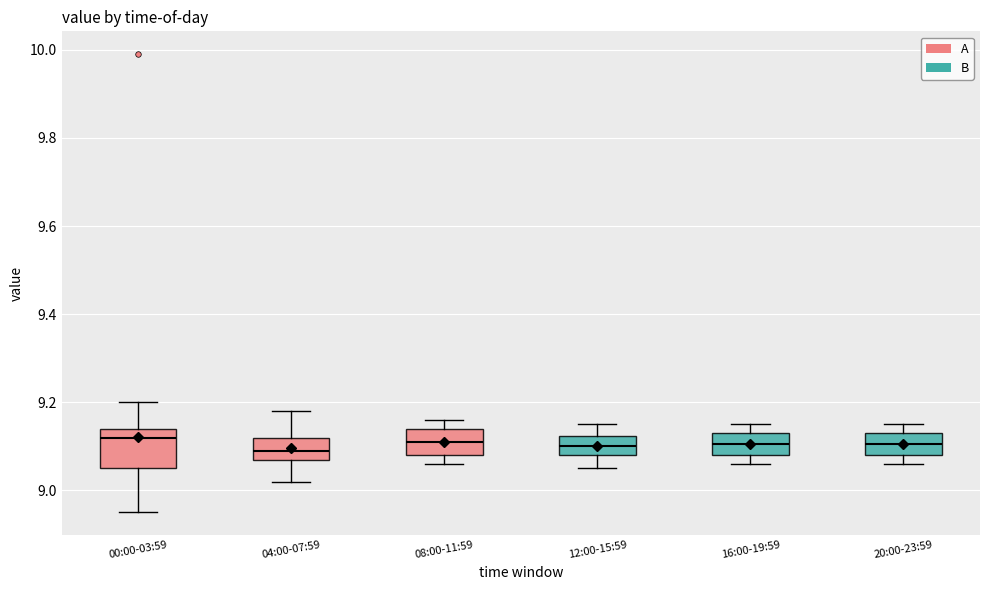

Reading left to right, read every box against the y-axis: the position of its median line, the range the box covers, and the ends of its whiskers. The values are not printed on the chart, so give them approximately, as read against the axis.

00:00-03:59: median 9.12, box 9.06 to 9.14, whiskers 8.96 to 9.20
04:00-07:59: median 9.10, box 9.08 to 9.12, whiskers 9.02 to 9.18
08:00-11:59: median 9.12, box 9.08 to 9.14, whiskers 9.06 to 9.16
12:00-15:59: median 9.10, box 9.08 to 9.12, whiskers 9.06 to 9.16
16:00-19:59: median 9.10, box 9.08 to 9.14, whiskers 9.06 to 9.16
20:00-23:59: median 9.10, box 9.08 to 9.14, whiskers 9.06 to 9.16